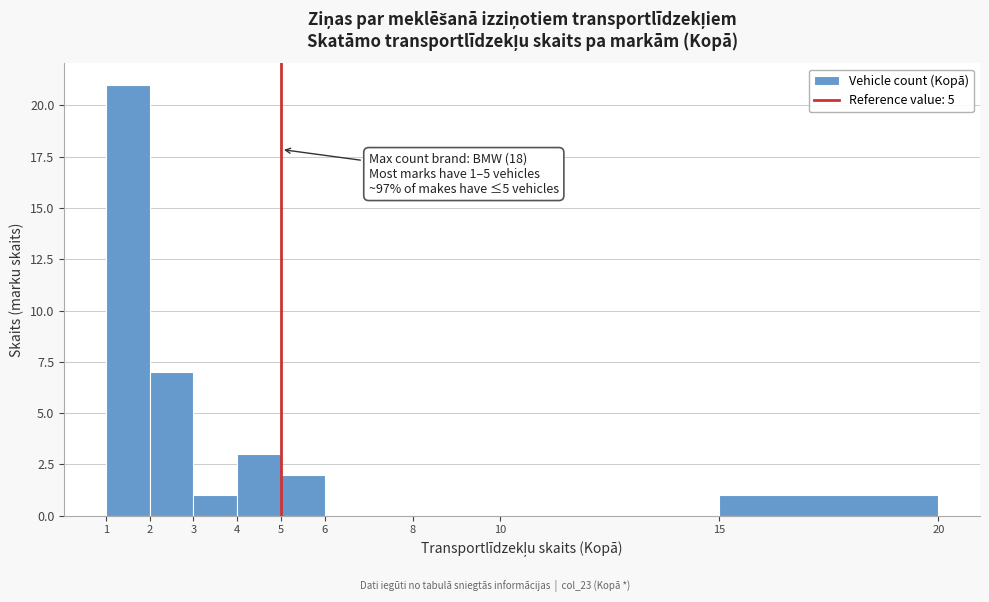

Over which range of the x-axis is the bar tallest?

1 to 2